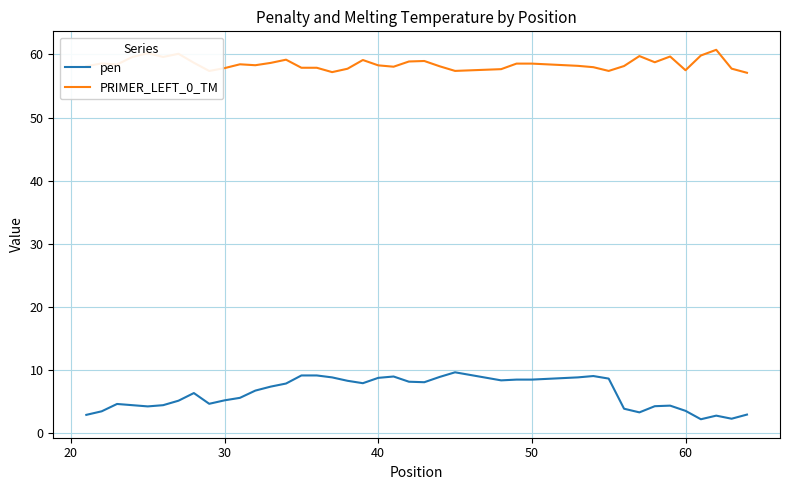

What is the smallest value displayed?

2.2